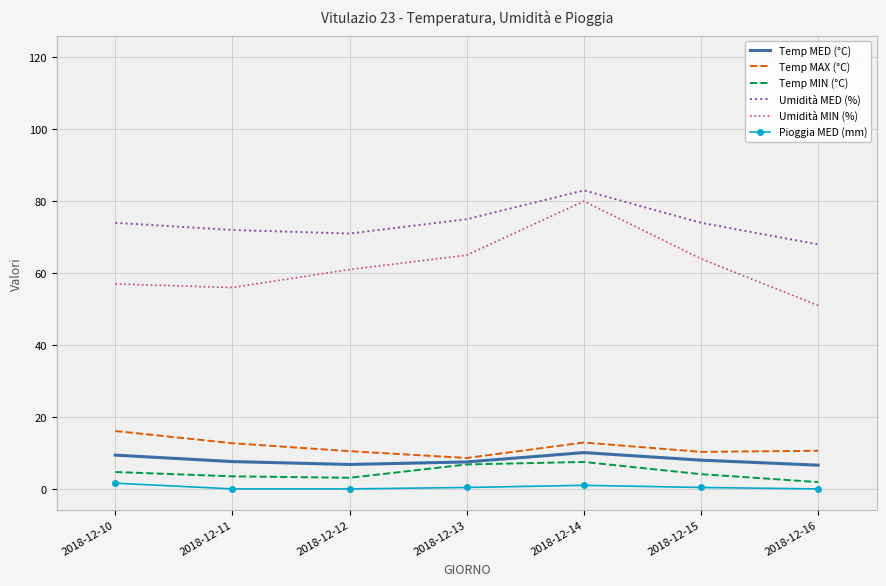

Count the number of data series in this chart.

6